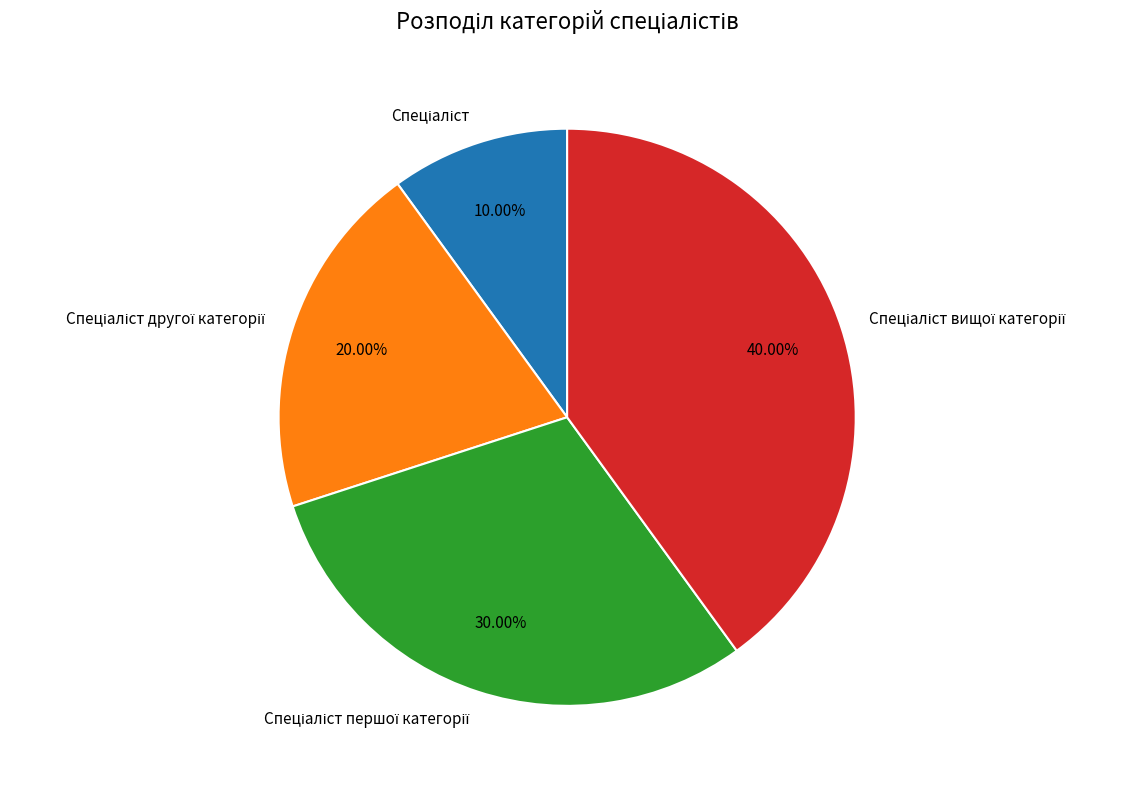

To the nearest percent, what is the difference between the largest and smallest slice percentages?

30%